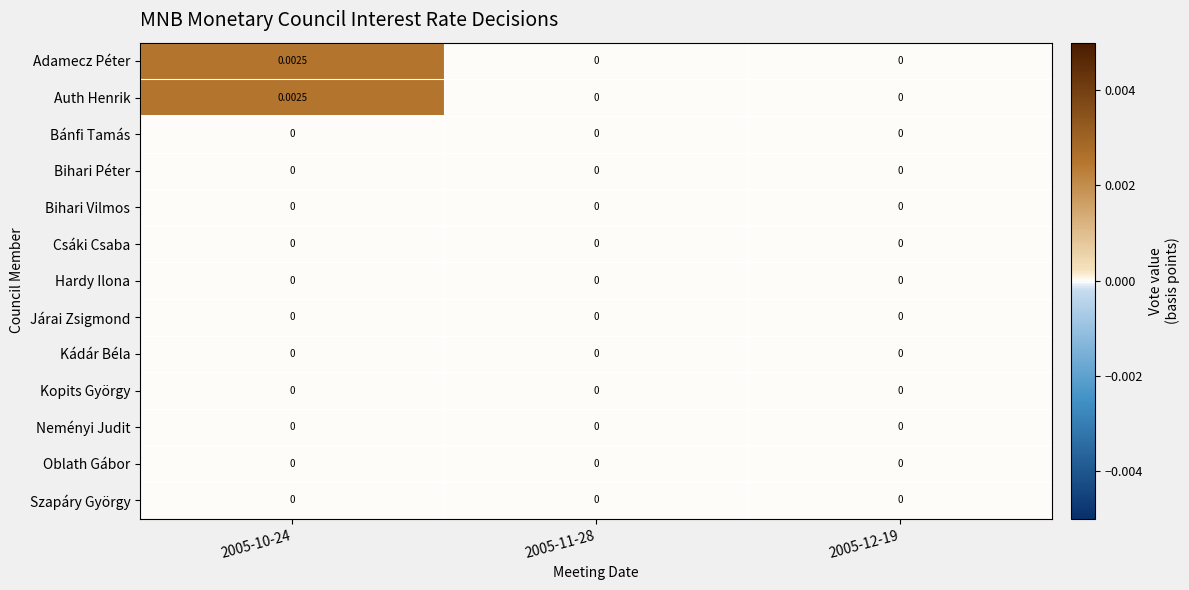

List the series in order of their peak value, lowest first.

Bánfi Tamás, Bihari Péter, Bihari Vilmos, Csáki Csaba, Hardy Ilona, Járai Zsigmond, Kádár Béla, Kopits György, Neményi Judit, Oblath Gábor, Szapáry György, Adamecz Péter, Auth Henrik